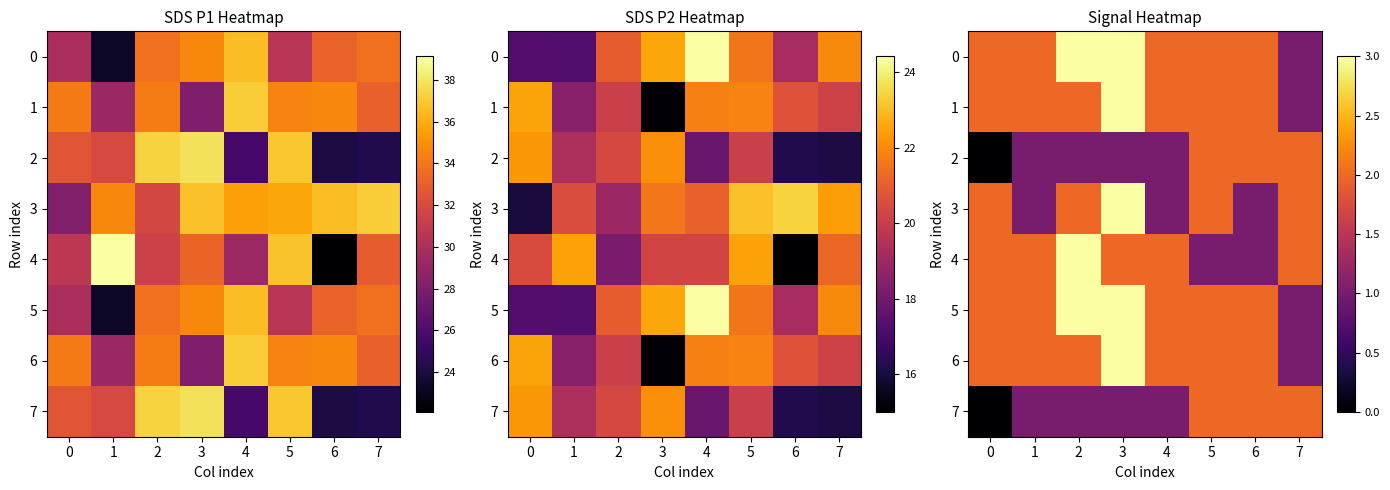

How many values in the 4 series exceed 2?

1